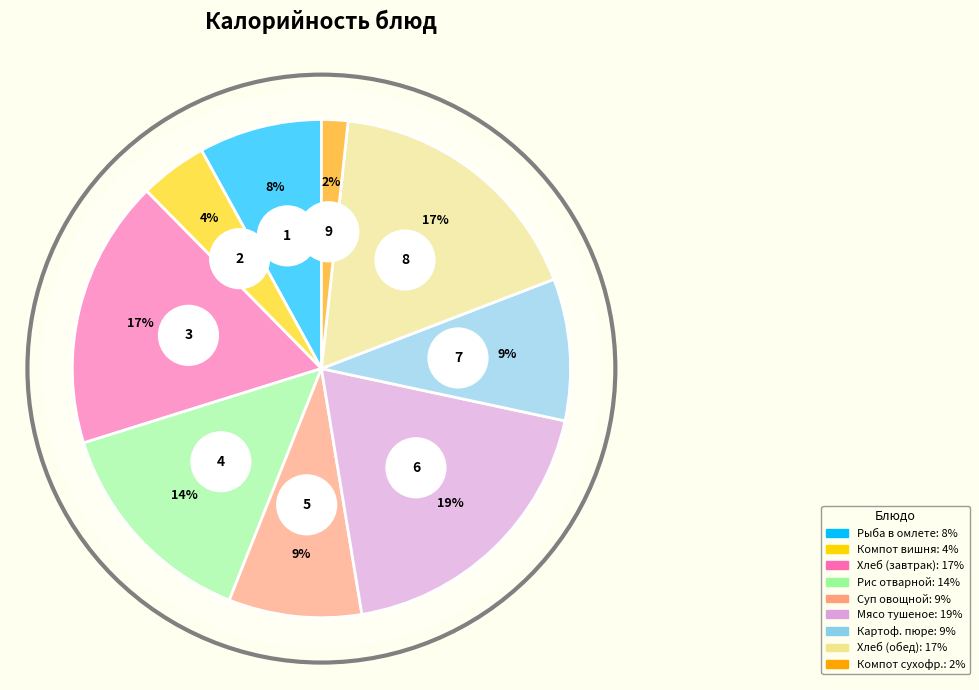

Count the number of slices in the pie.

9